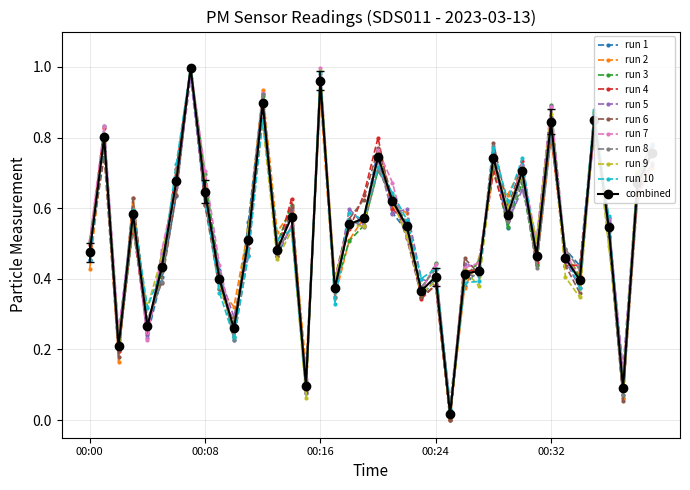

True or false: combined has more than 2 points higher than both neighbors.

True